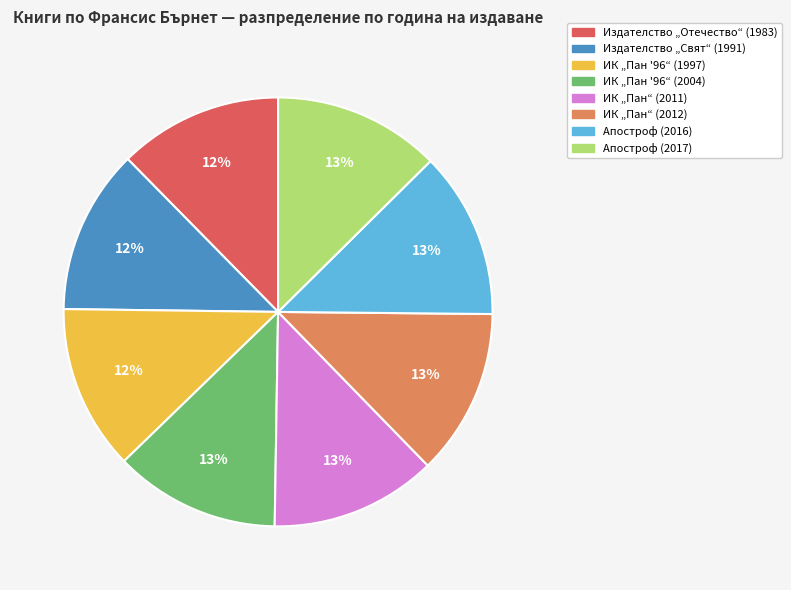

To the nearest percent, what is the average slice percentage?

12%